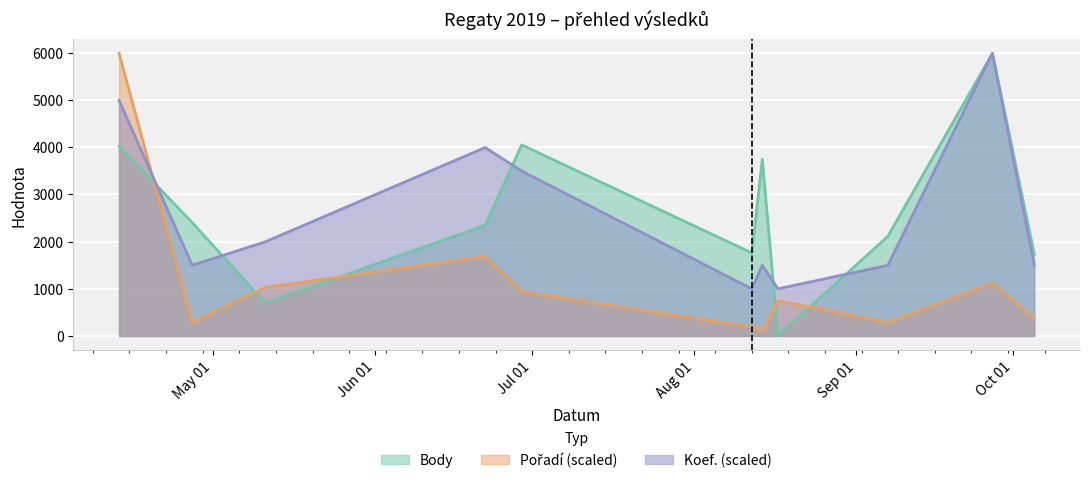

How many data points in Pořadí are above 748?

6